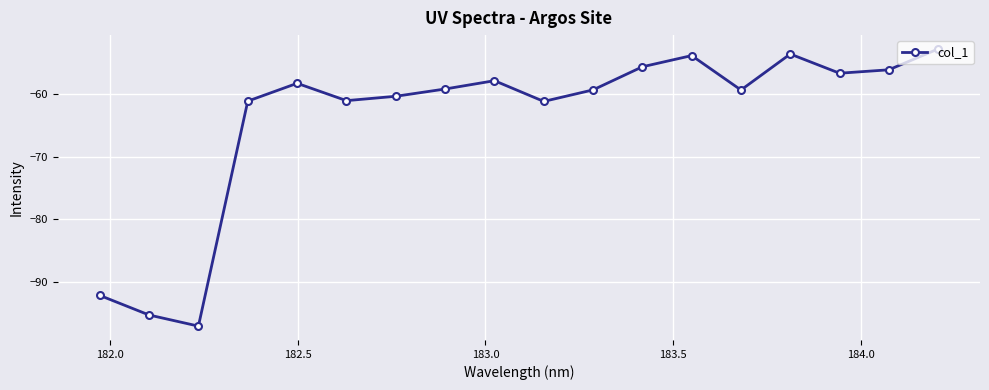

How many points are lower than both their immediate neighbors (excluding endpoints)?

5